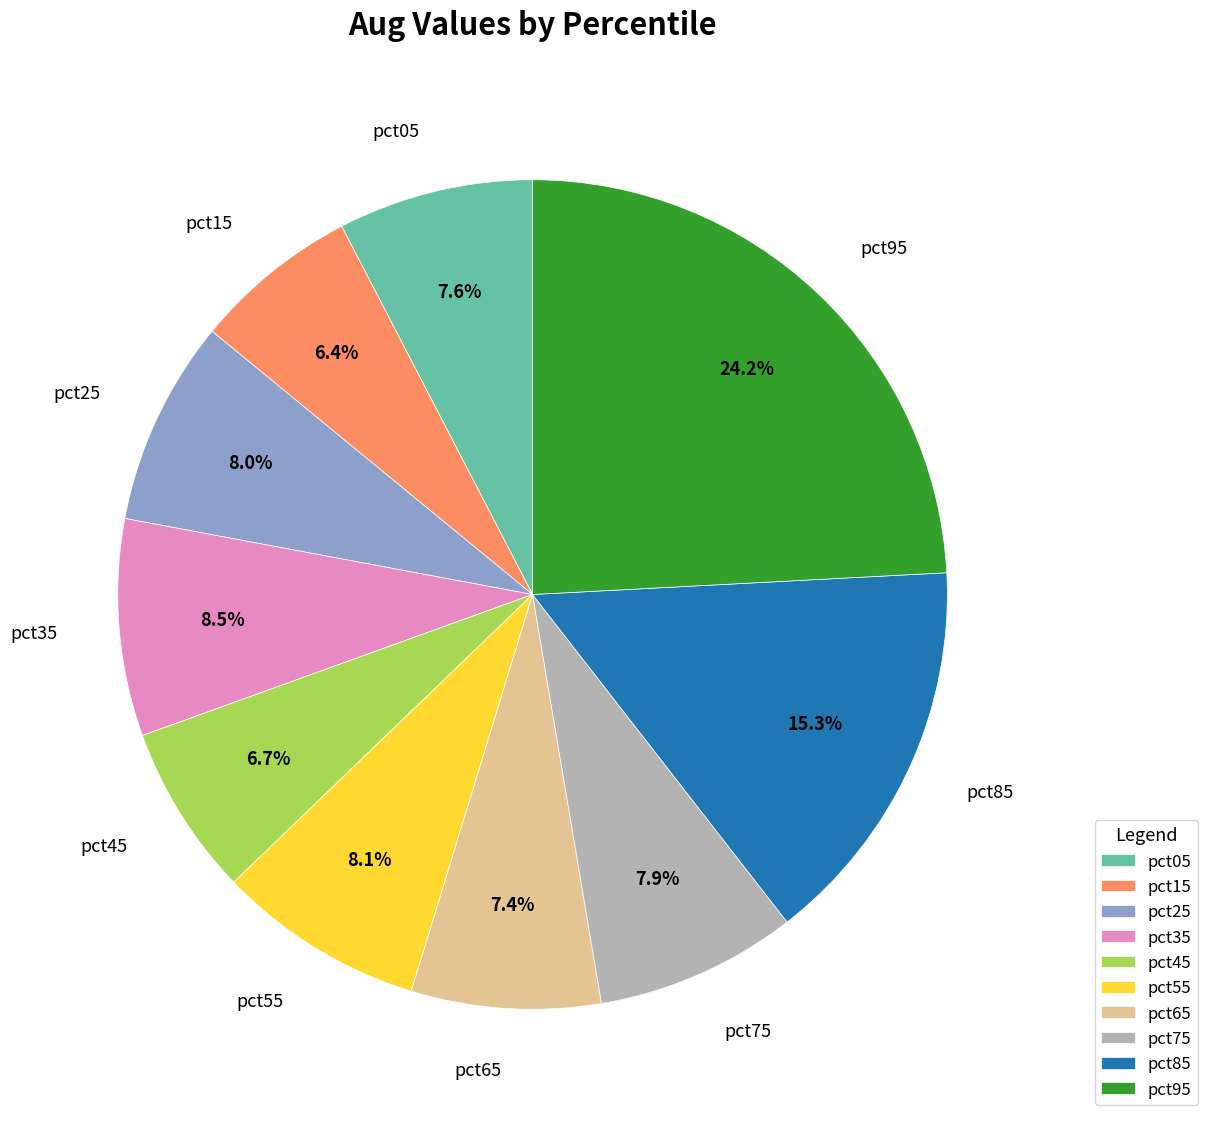

Is there a majority slice in this chart?

No